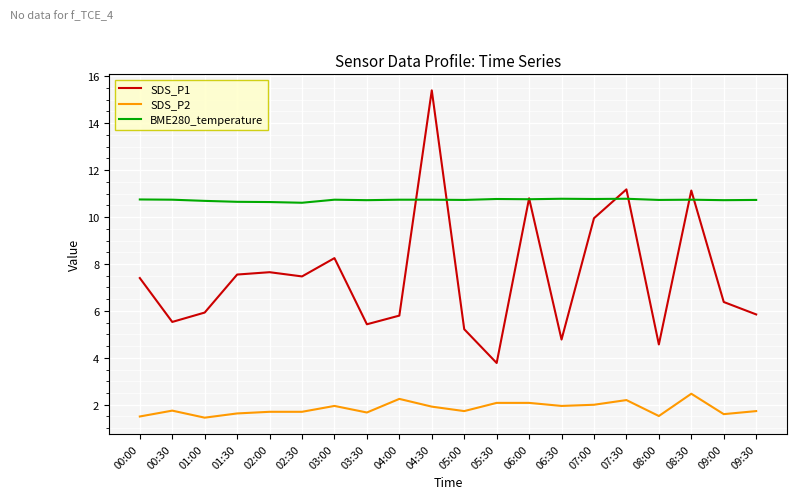

What position from the left is 04:30?

10